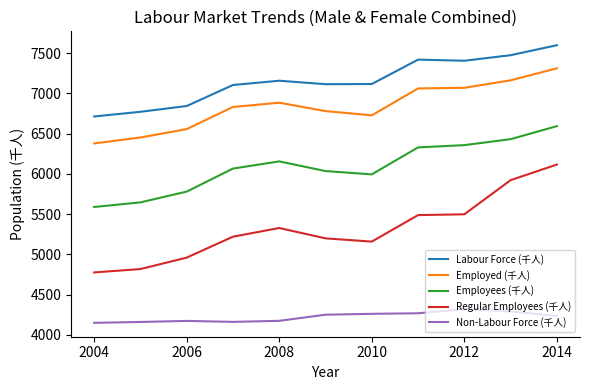

Which series has the largest range (max minus min)?

Regular Employees (千人)